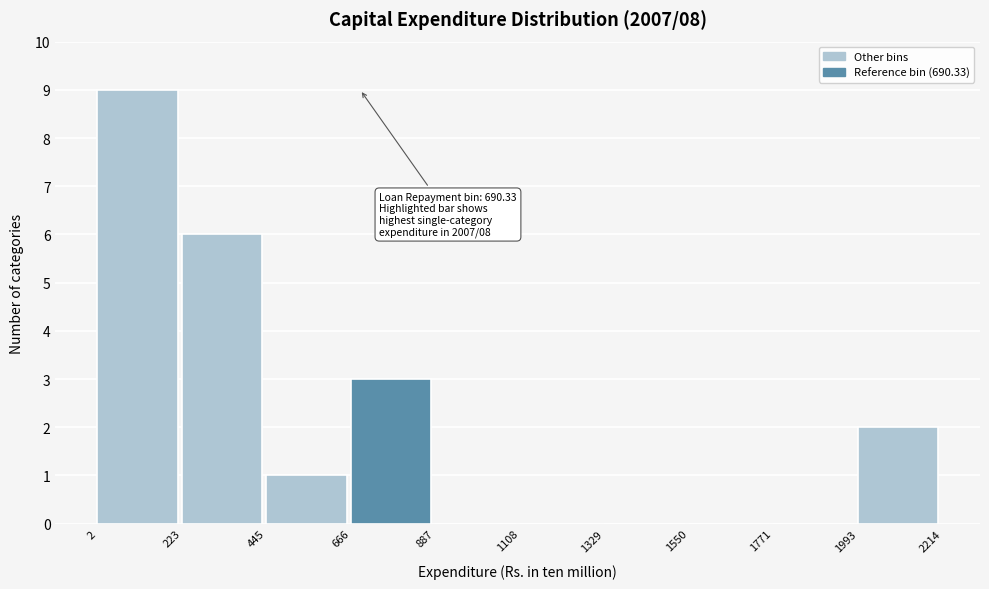

Which range on the x-axis has the tallest bar?

2 to 223